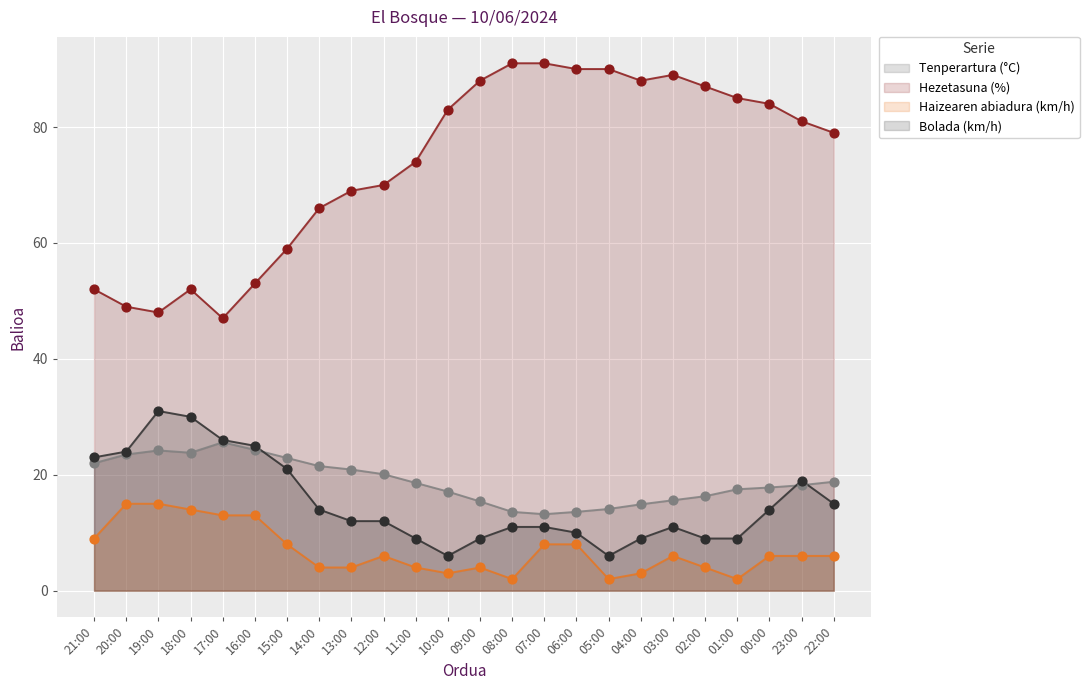

At which category is the sum across all series the highest?

23:00